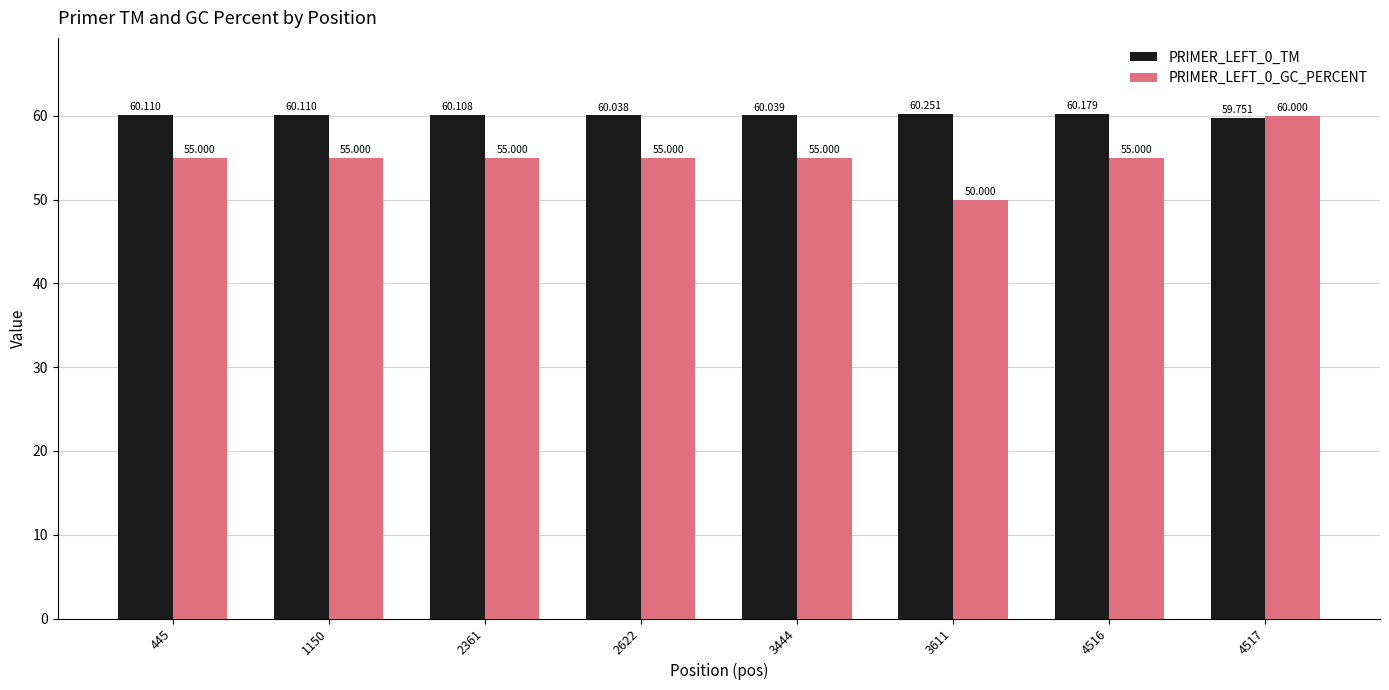

The PRIMER_LEFT_0_GC_PERCENT series shows 81.0 at 4516. True or false?

False